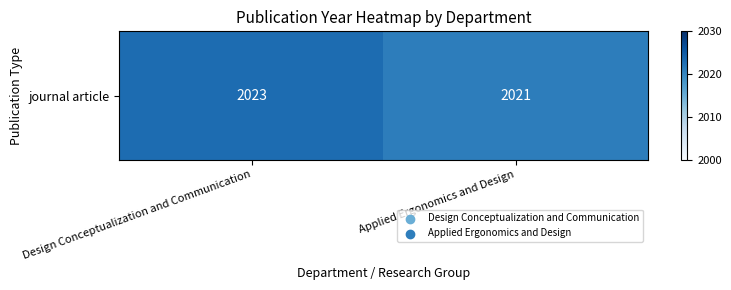

What is the sum of the values at Design Conceptualization and Communication and Applied Ergonomics and Design?

4044